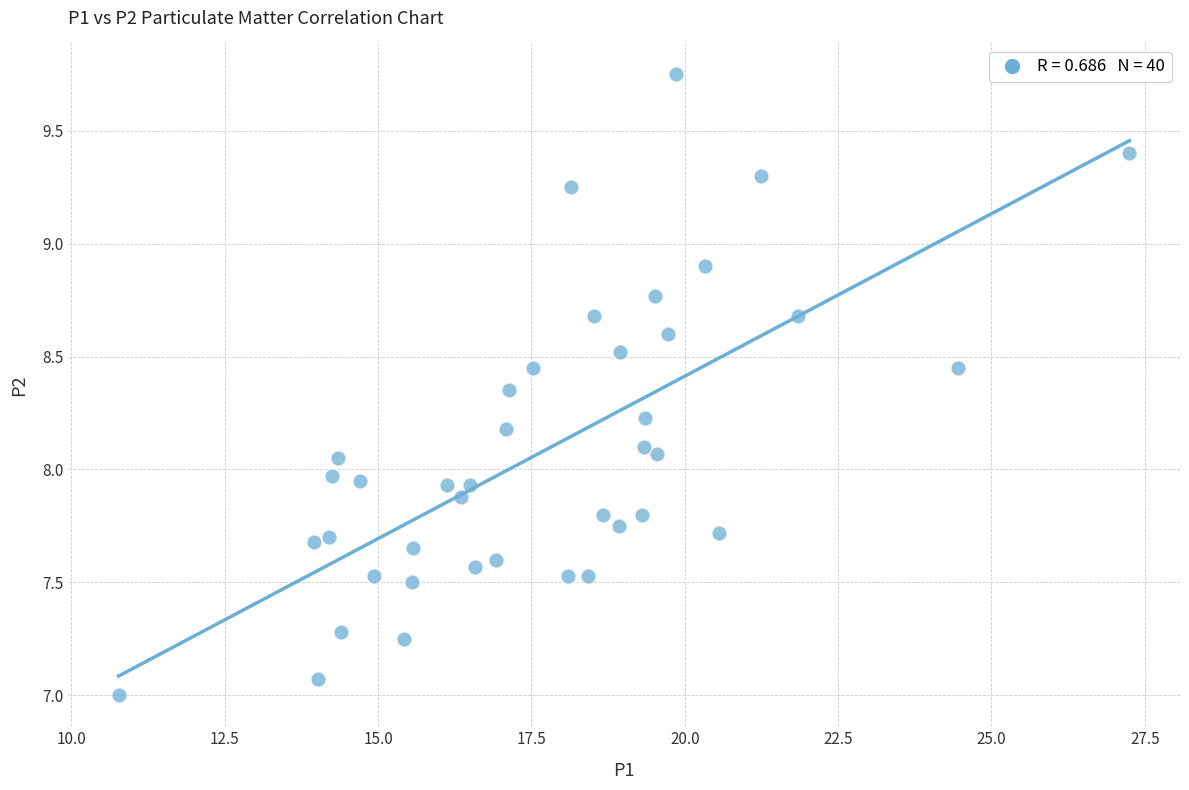

What is the range of X values (max minus min)?

16.5